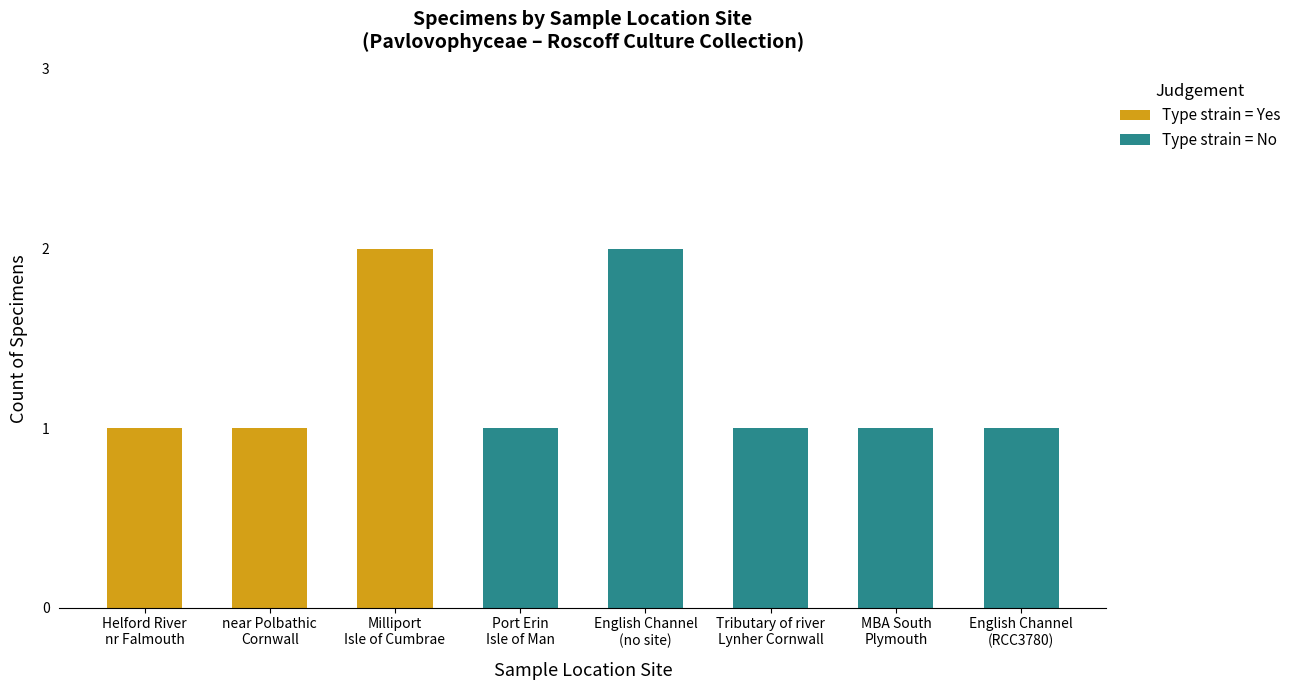

Count the number of data series in this chart.

2